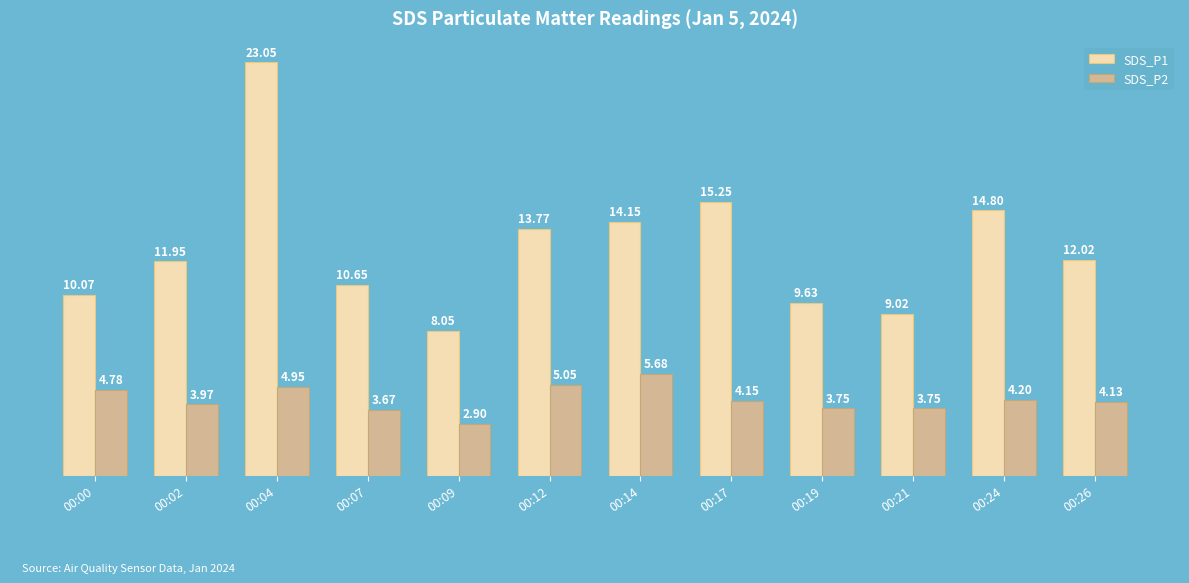

Is the value of SDS_P2 at 00:26 greater than the value of SDS_P1 at 00:07?

No